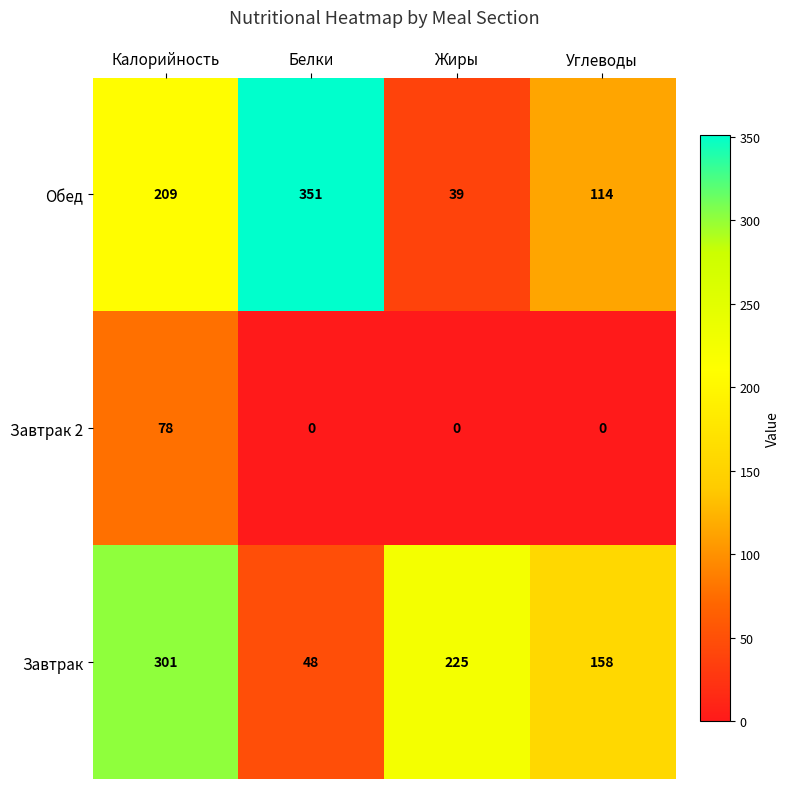

Which series has the largest range (max minus min)?

Обед